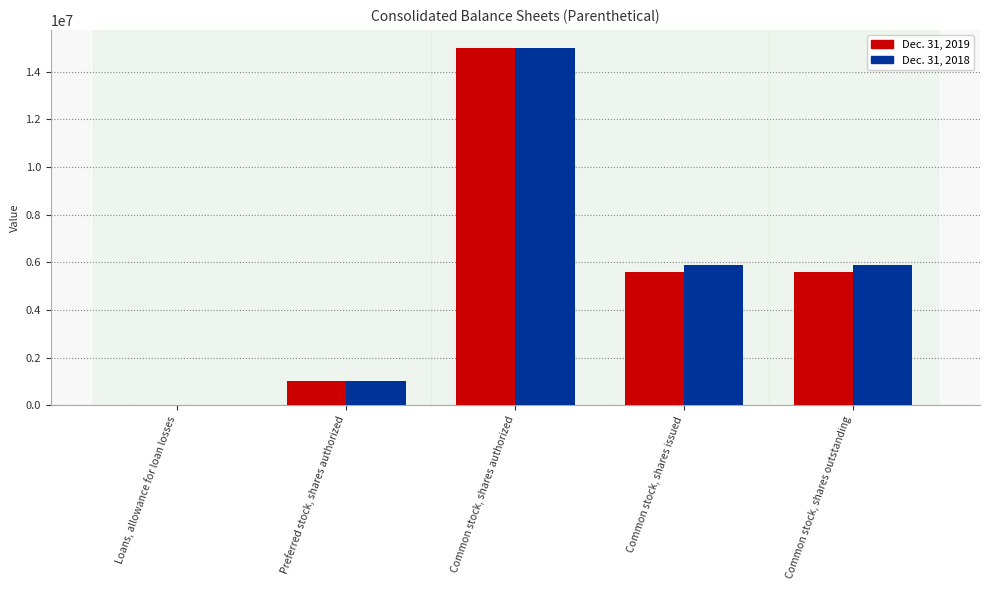

Reading left to right, what are all the values shown in this chart?

Dec. 31, 2019: Loans, allowance for loan losses=4280	Preferred stock, shares authorized=1000000	Common stock, shares authorized=15000000	Common stock, shares issued=5576855	Common stock, shares outstanding=5576855
Dec. 31, 2018: Loans, allowance for loan losses=4437	Preferred stock, shares authorized=1000000	Common stock, shares authorized=15000000	Common stock, shares issued=5903793	Common stock, shares outstanding=5903793